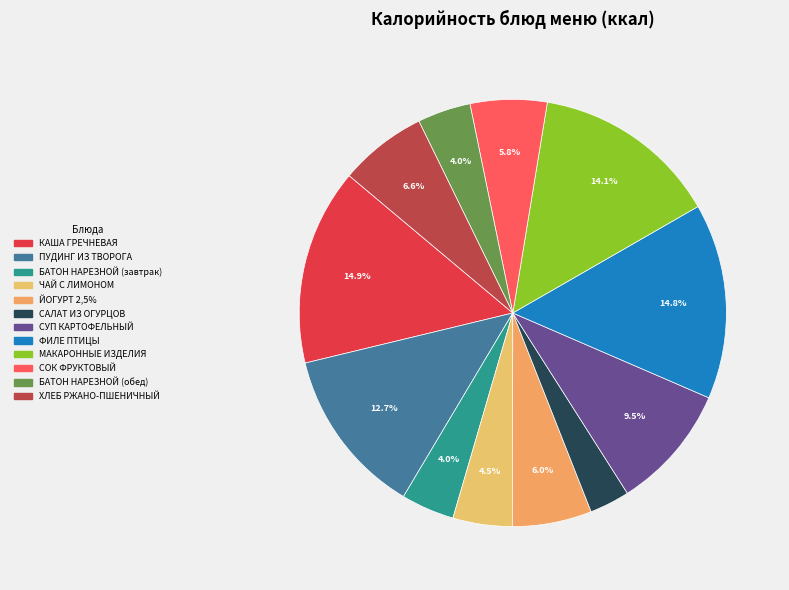

To the nearest percent, what percentage of the pie is ЧАЙ С ЛИМОНОМ?

4%